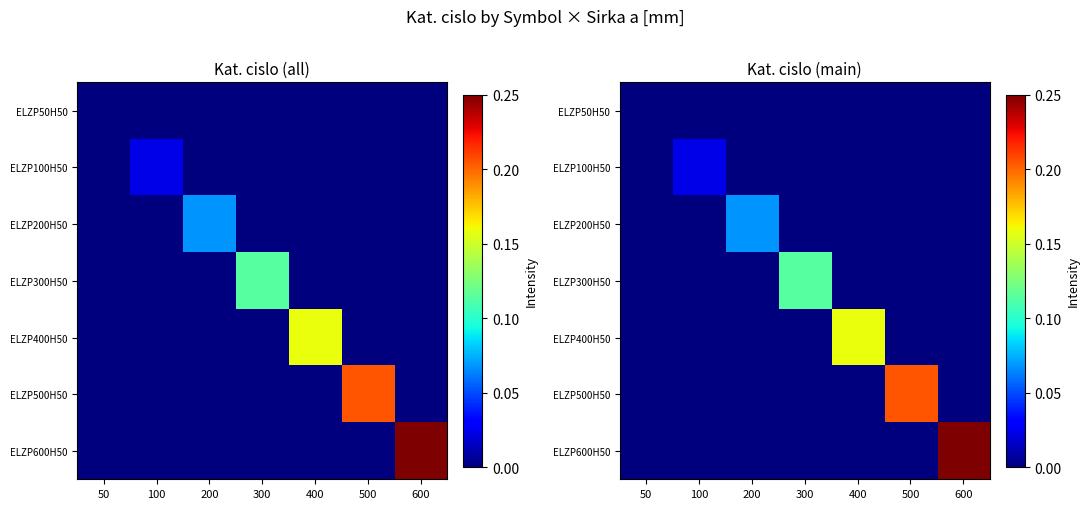

True or false: ELZP500H50 has a value of 0.0 at 600.

True